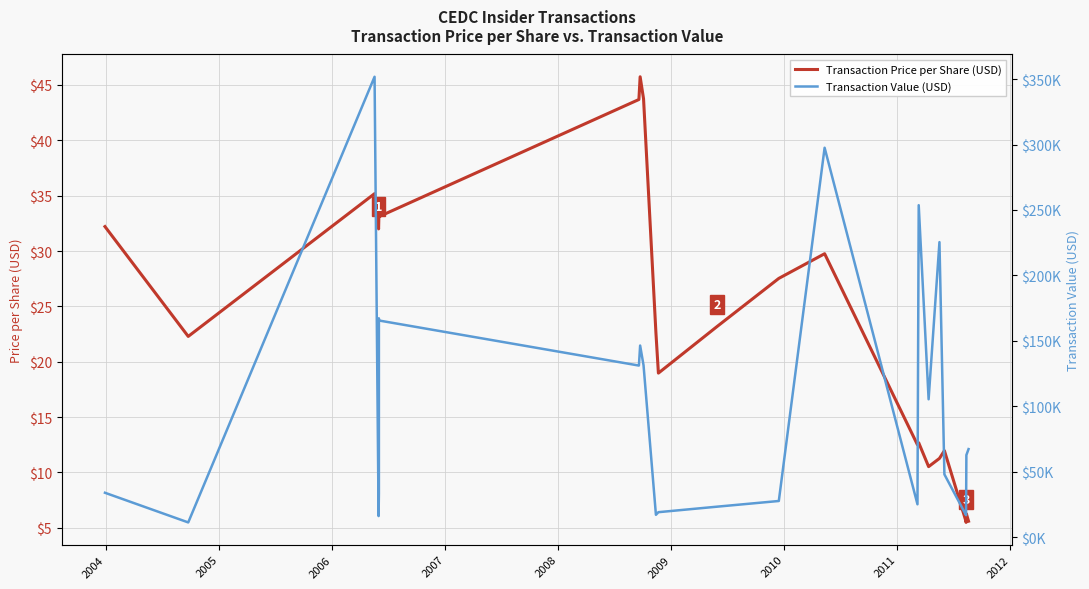

Is the value of Transaction Value (USD) at 21 greater than the value of Transaction Price per Share (USD) at 11?

Yes